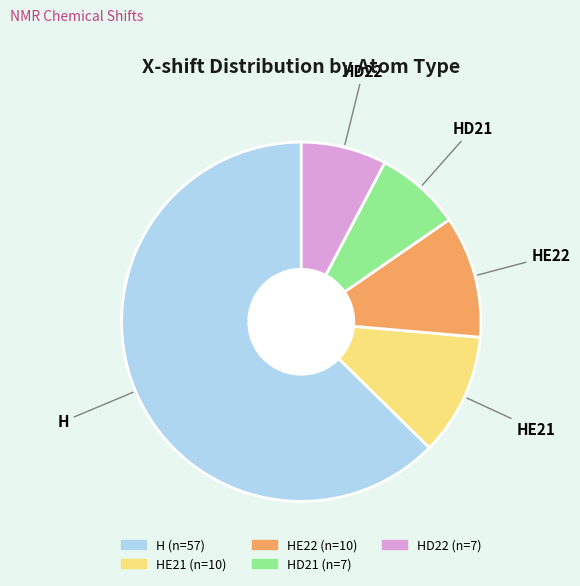

Is there a majority slice in this chart?

Yes